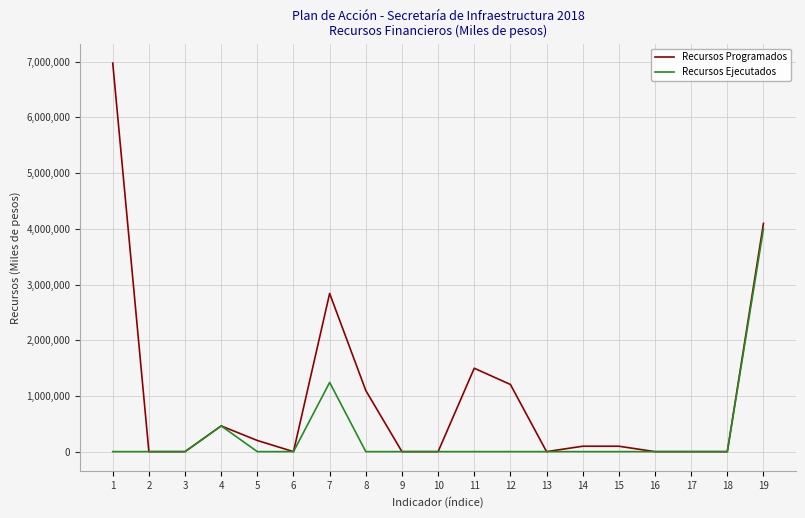

What is the sum of all Recursos Ejecutados values?

5704347